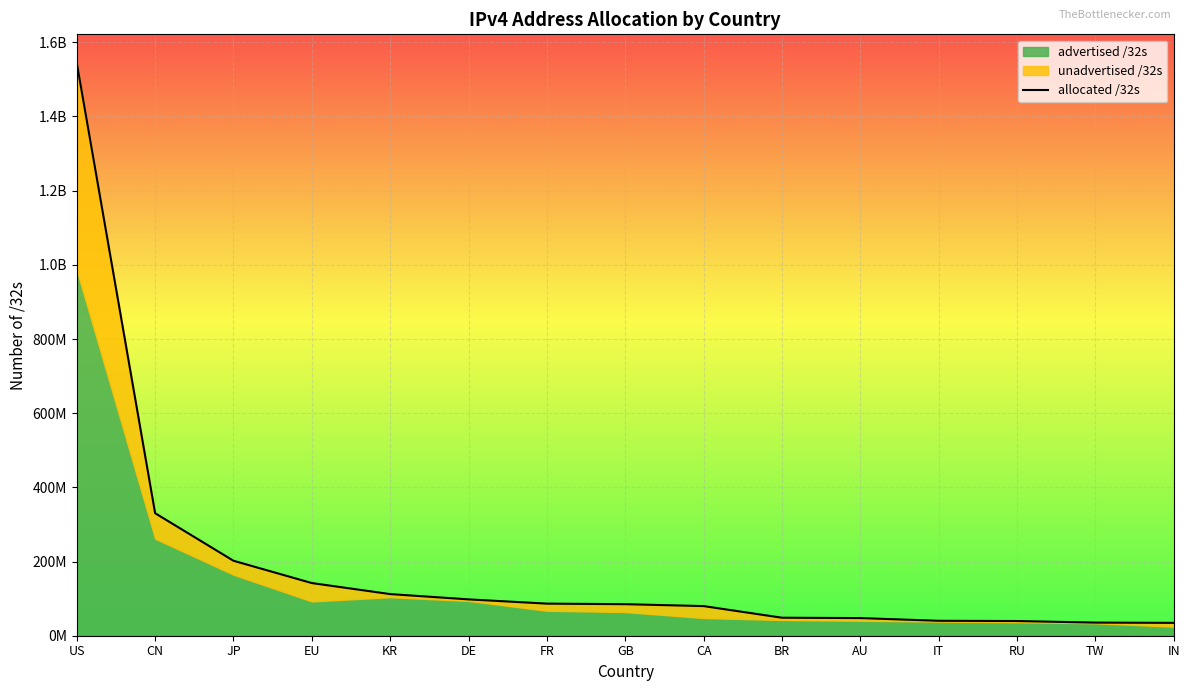

Which has a higher value, GB or KR?

KR